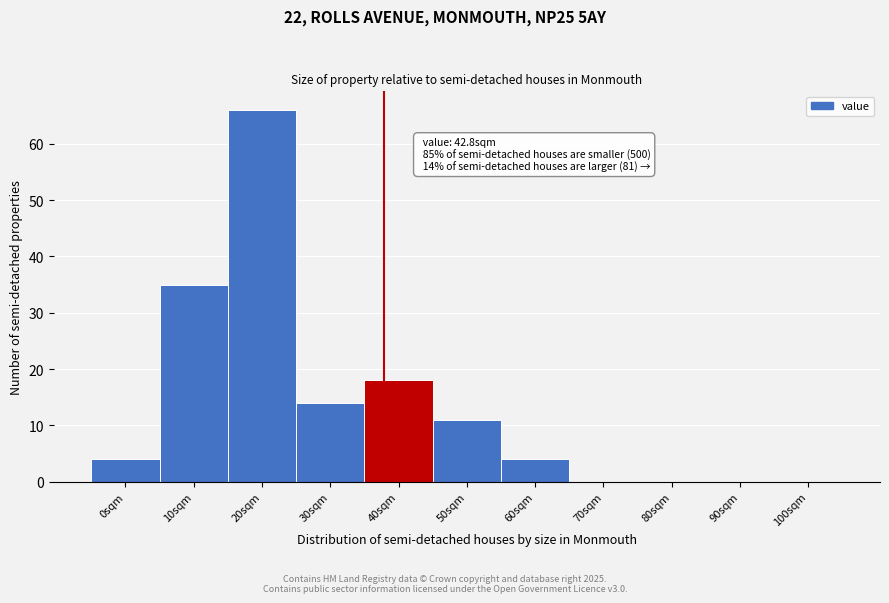

Reading left to right, what are all the values shown in this chart?

0sqm=4	10sqm=35	20sqm=66	30sqm=14	40sqm=18	50sqm=11	60sqm=4	70sqm=0	80sqm=0	90sqm=0	100sqm=0